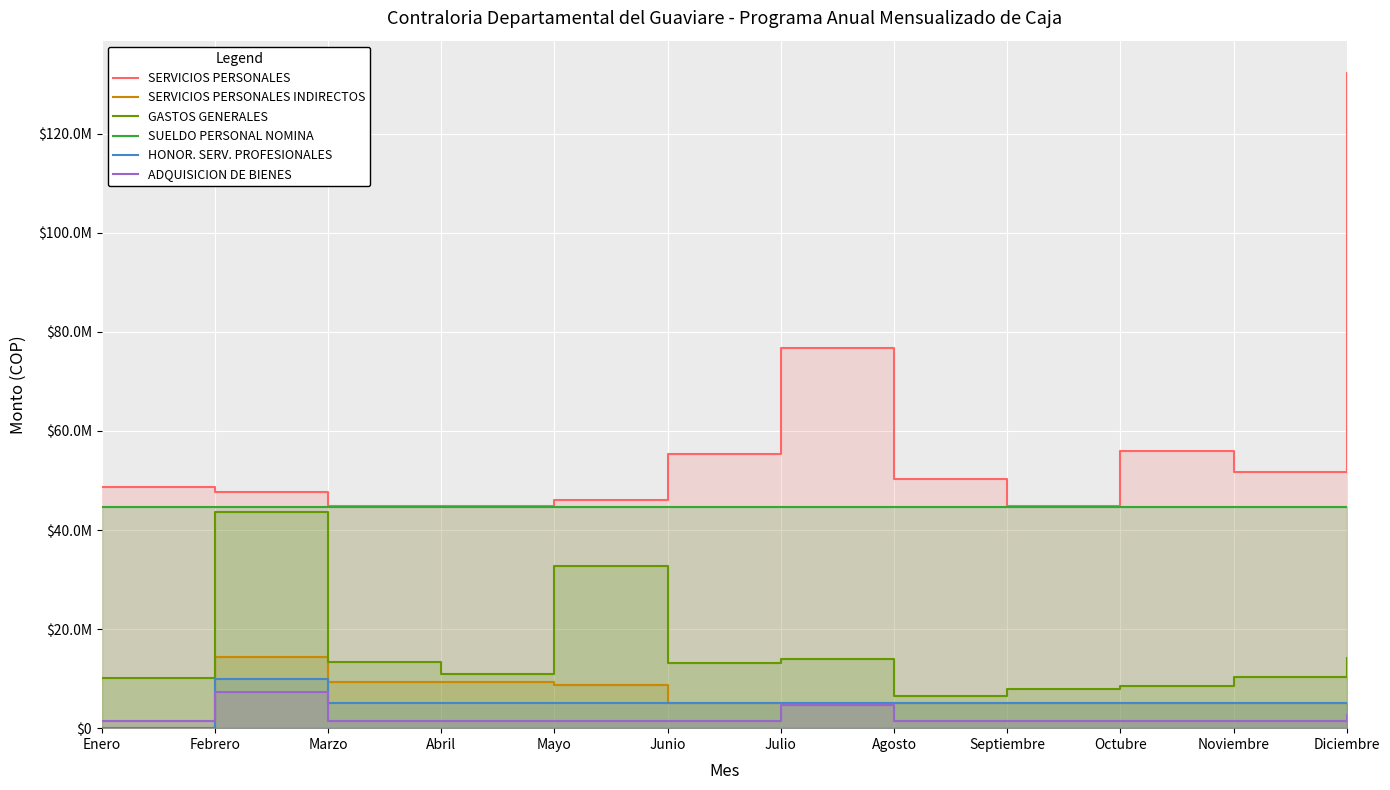

At Agosto, list the series in order from largest to smallest.

SERVICIOS PERSONALES, SUELDO PERSONAL NOMINA, GASTOS GENERALES, SERVICIOS PERSONALES INDIRECTOS, HONOR. SERV. PROFESIONALES, ADQUISICION DE BIENES